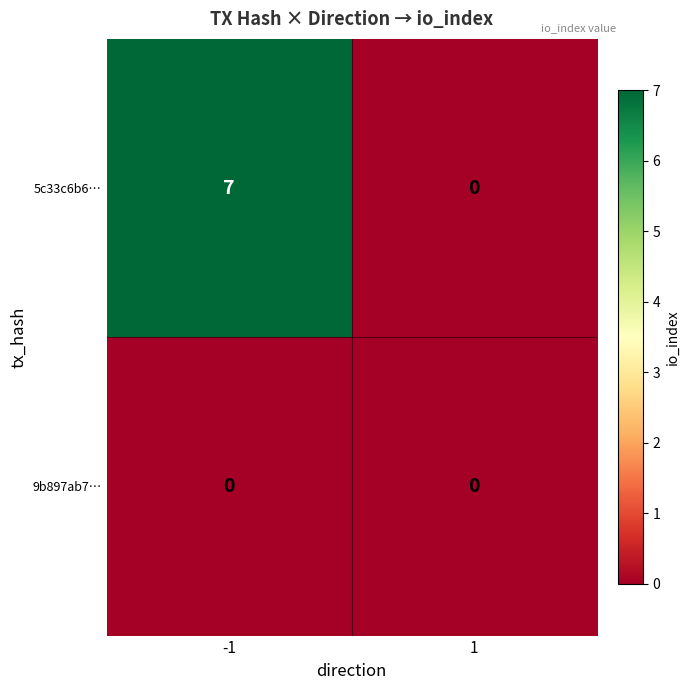

What is the difference between the 5c33c6b6… values at -1 and 1?

7